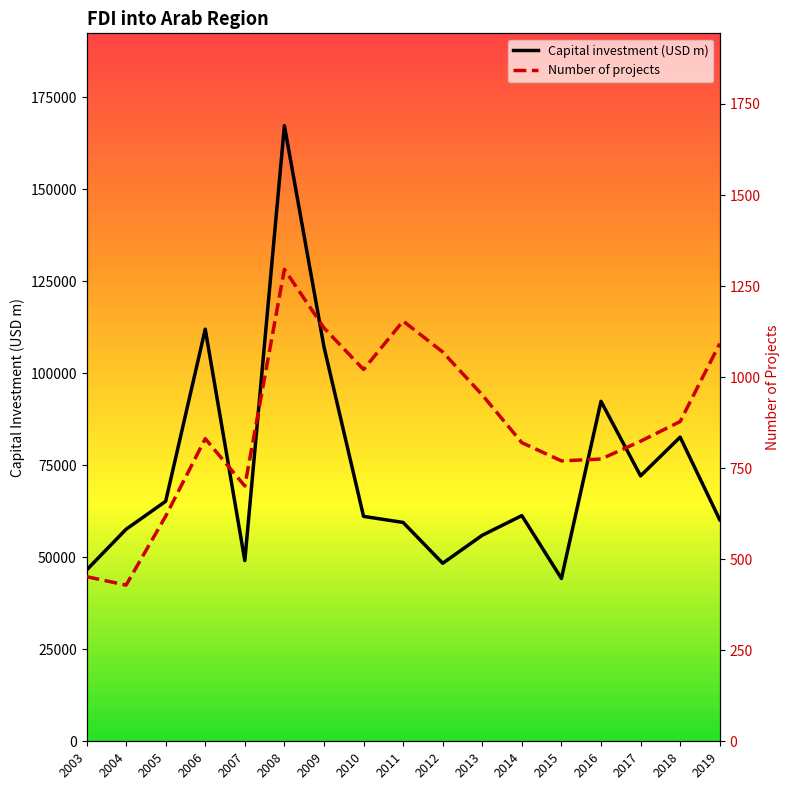

The value of Capital investment (USD m) at 2013 is 83356.3. True or false?

False